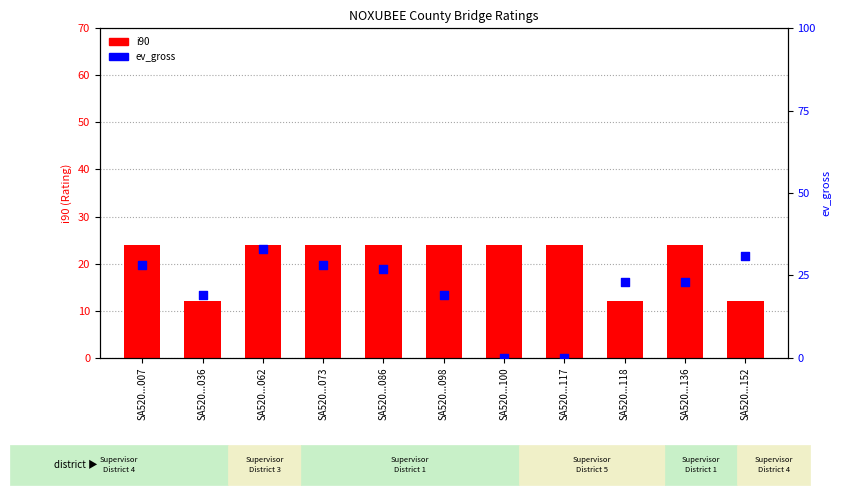

Which series has the widest spread of Y values?

ev_gross